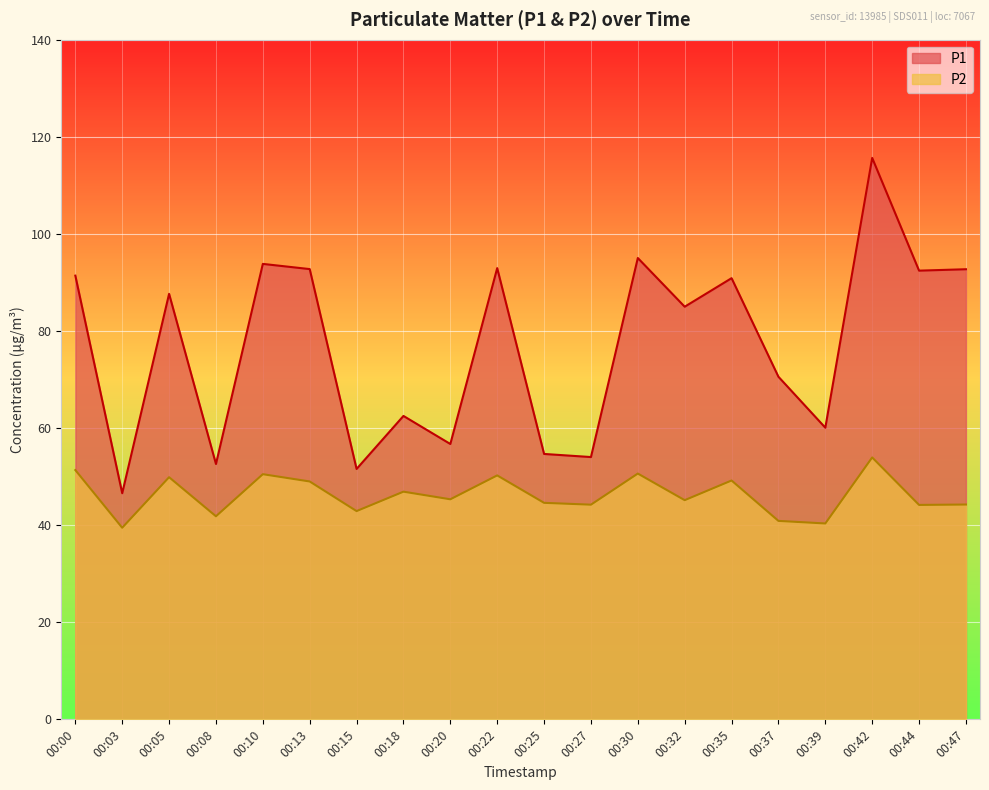

True or false: P2 has a value of 12.0 at 00:30.

False